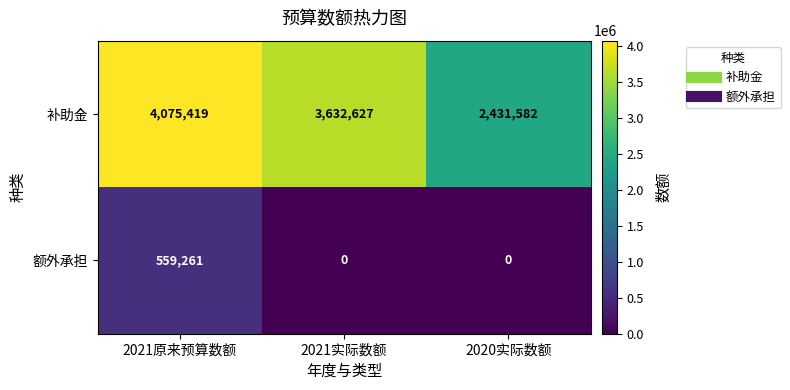

Where is 补助金 nearest to the value 3253500?

2021实际数额